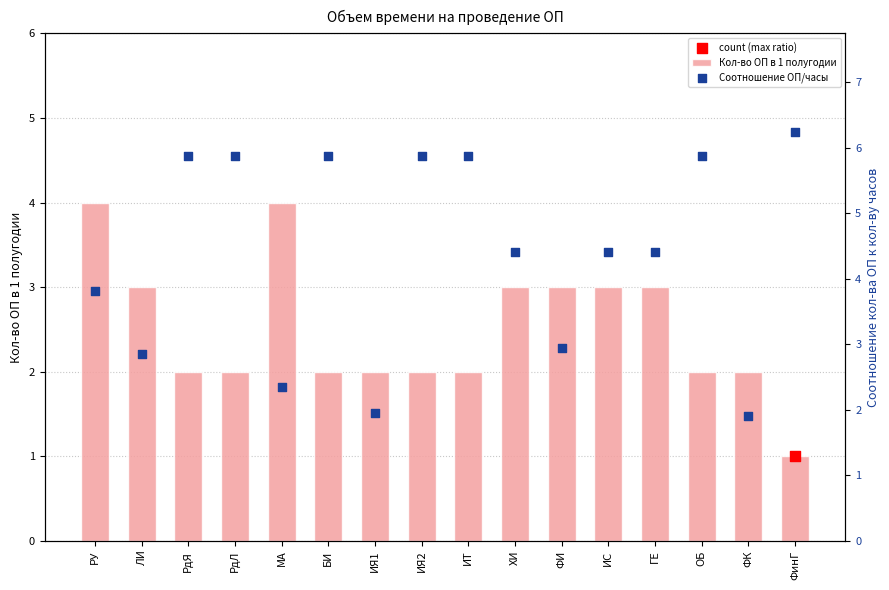

Which series reaches the minimum Y coordinate?

Кол-во ОП в 1 полугодии